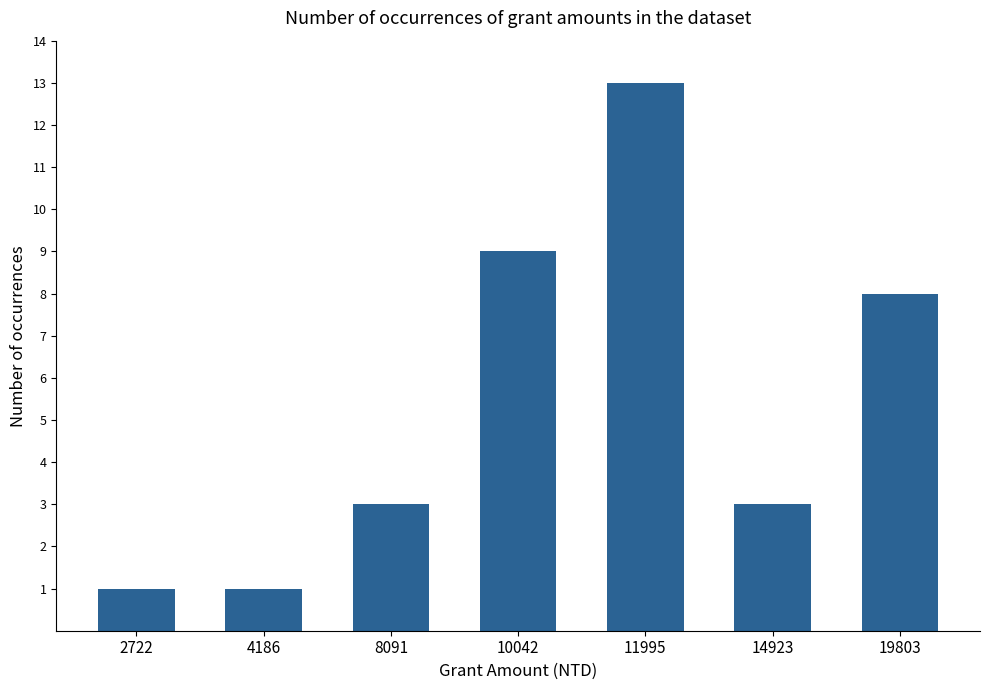

How many data points does each series have?

7